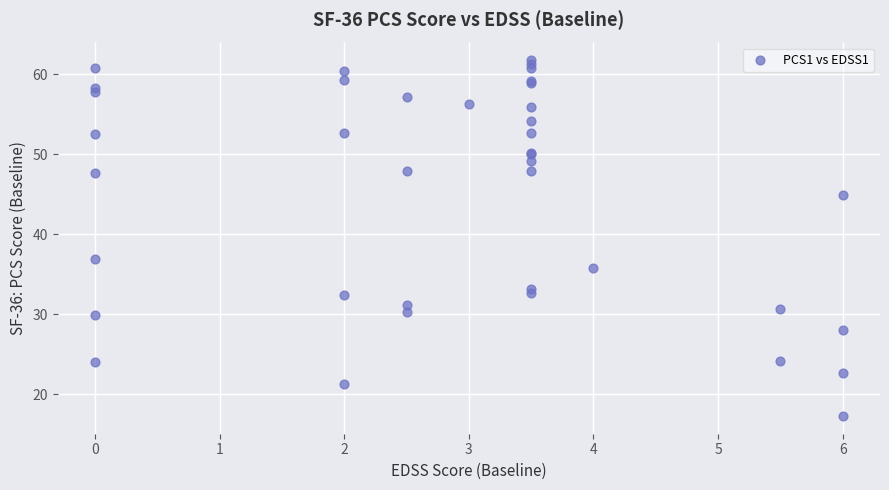

What Y value in the scatter plot is closest to 39?

36.9